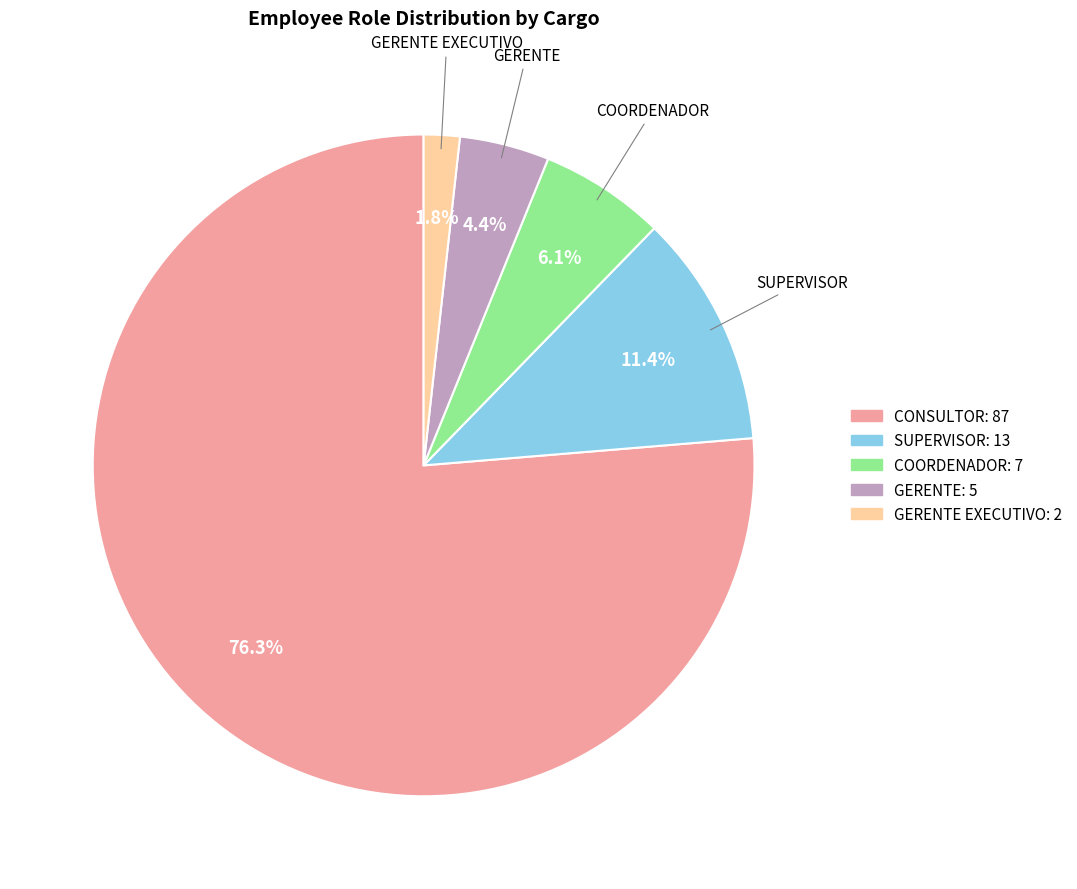

How many segments does this pie chart have?

5